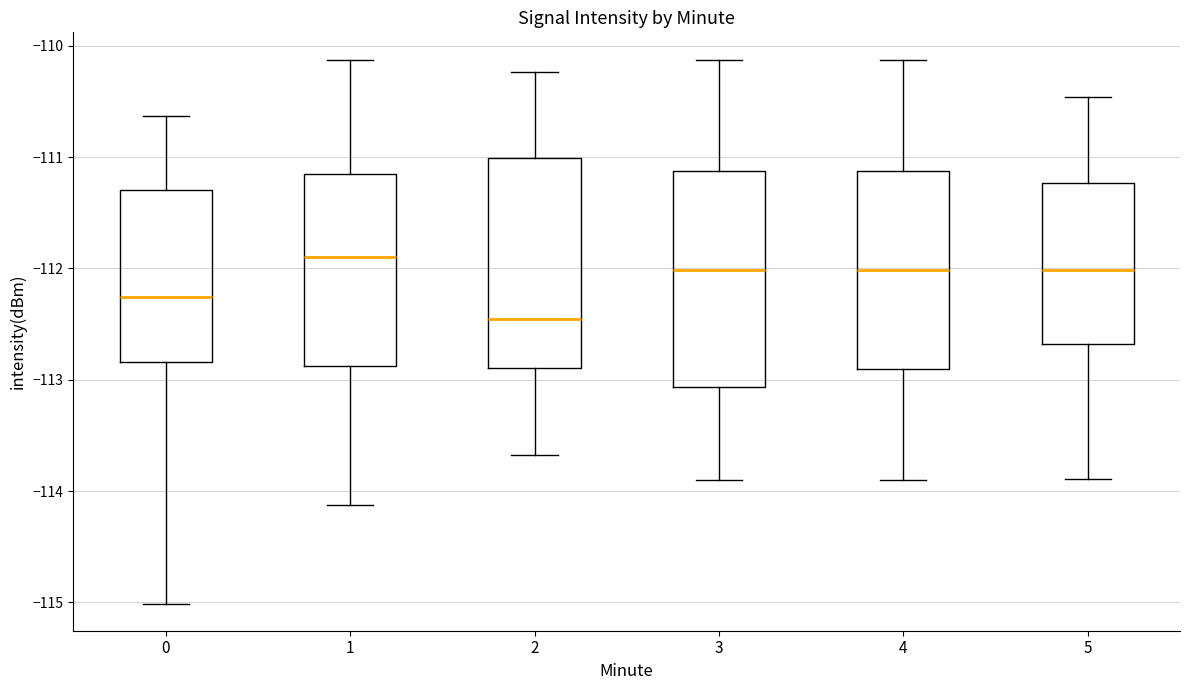

Reading left to right, read every box against the y-axis: the position of its median line, the range the box covers, and the ends of its whiskers. The values are not printed on the chart, so give them approximately, as read against the axis.

0: median -112.3, box -112.8 to -111.3, whiskers -115.0 to -110.6
1: median -111.9, box -112.9 to -111.2, whiskers -114.1 to -110.1
2: median -112.5, box -112.9 to -111.0, whiskers -113.7 to -110.2
3: median -112.0, box -113.1 to -111.1, whiskers -113.9 to -110.1
4: median -112.0, box -112.9 to -111.1, whiskers -113.9 to -110.1
5: median -112.0, box -112.7 to -111.2, whiskers -113.9 to -110.5